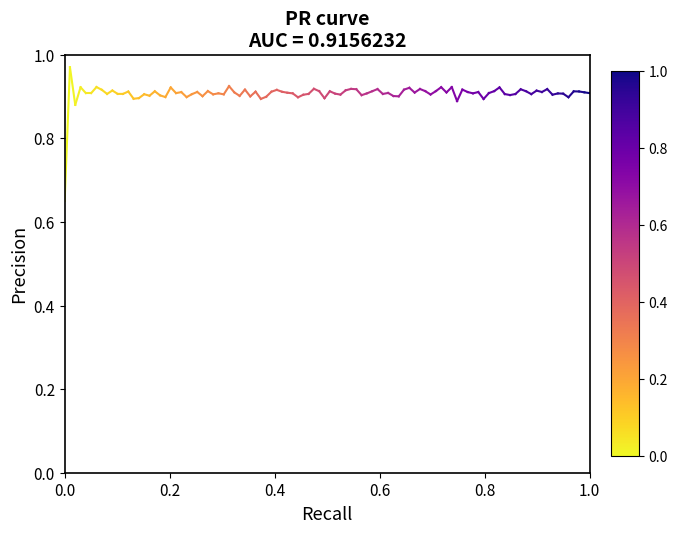

What is the greatest value displayed?

1.0